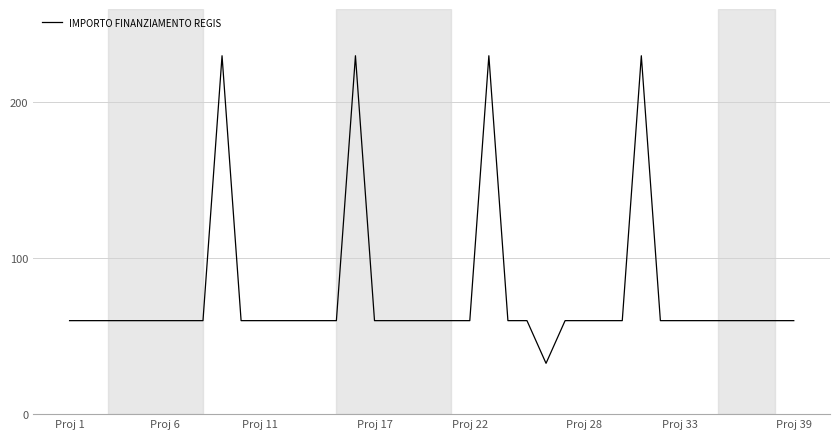

What is the difference between the maximum and minimum values?

197.4